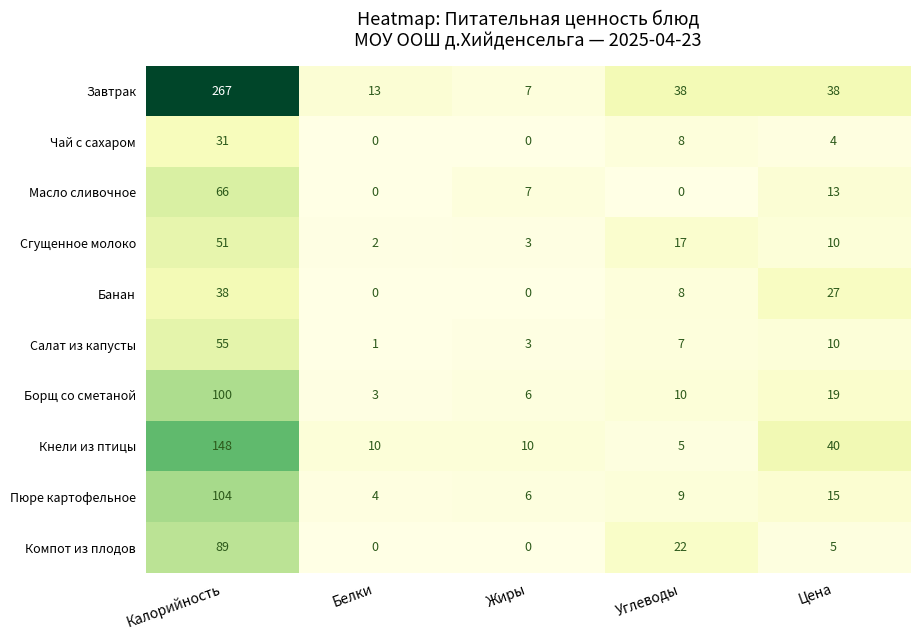

List the series in order of their peak value, lowest first.

Чай с сахаром, Банан, Сгущенное молоко, Салат из капусты, Масло сливочное, Компот из плодов, Борщ со сметаной, Пюре картофельное, Кнели из птицы, Завтрак